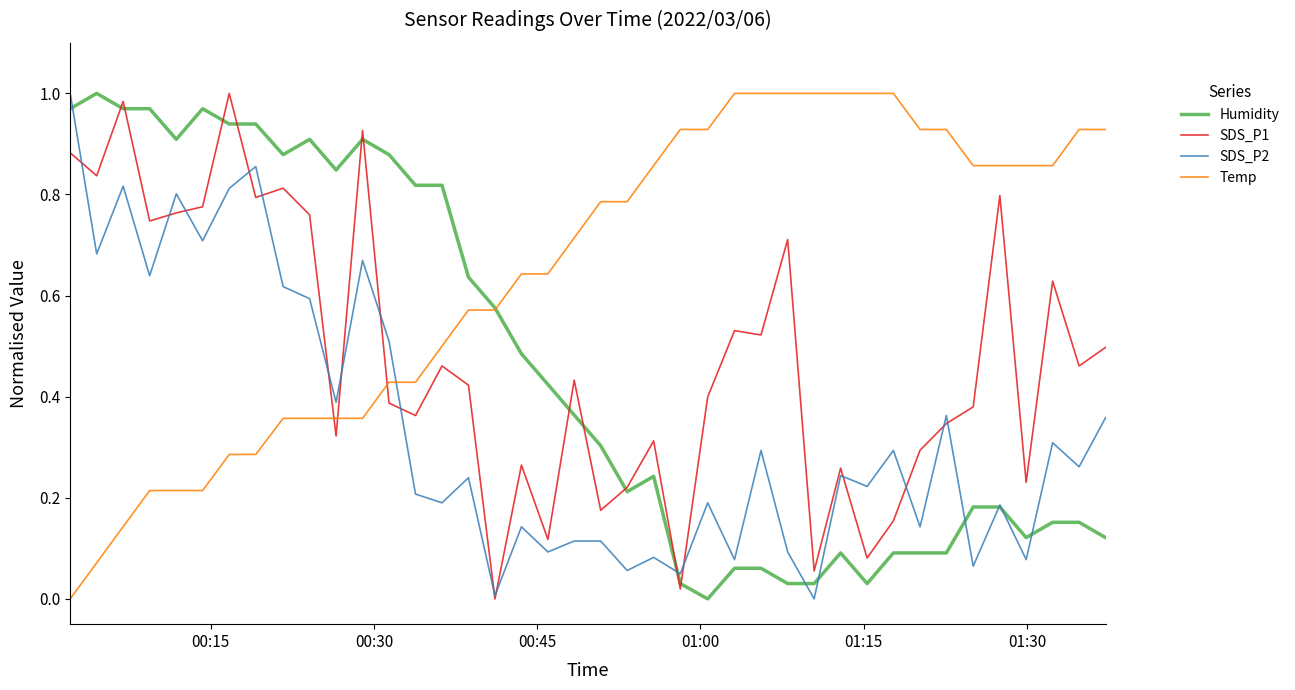

Which series has the largest total across all categories?

Temp